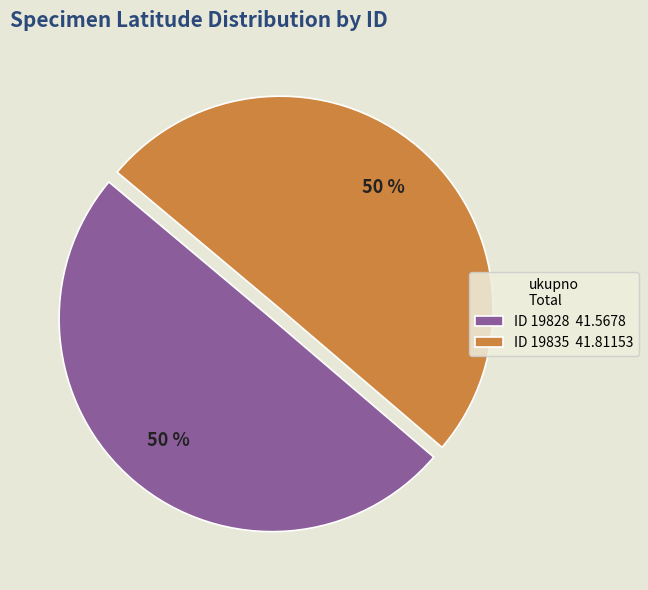

Combined, do ID 19835 41.81153 and ID 19828 41.5678 account for over 50%?

Yes